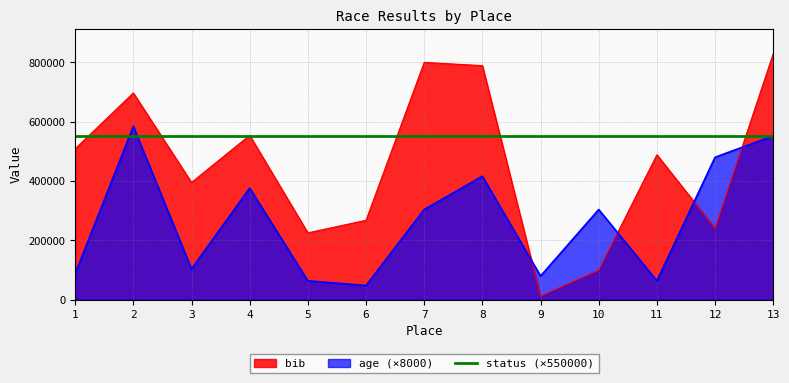

Rank the series by their average value, from highest to lowest.

status (×550000), bib, age (×8000)